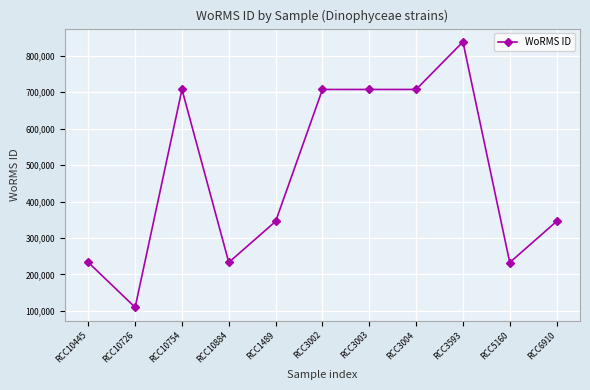

What is the ratio of the value at RCC3593 to the value at RCC3003?

1.2